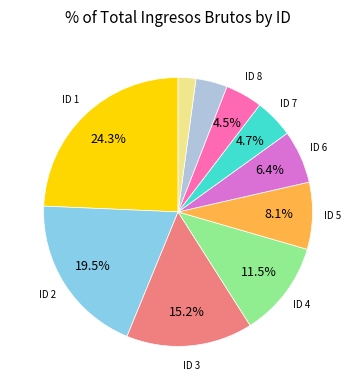

How many segments does this pie chart have?

10